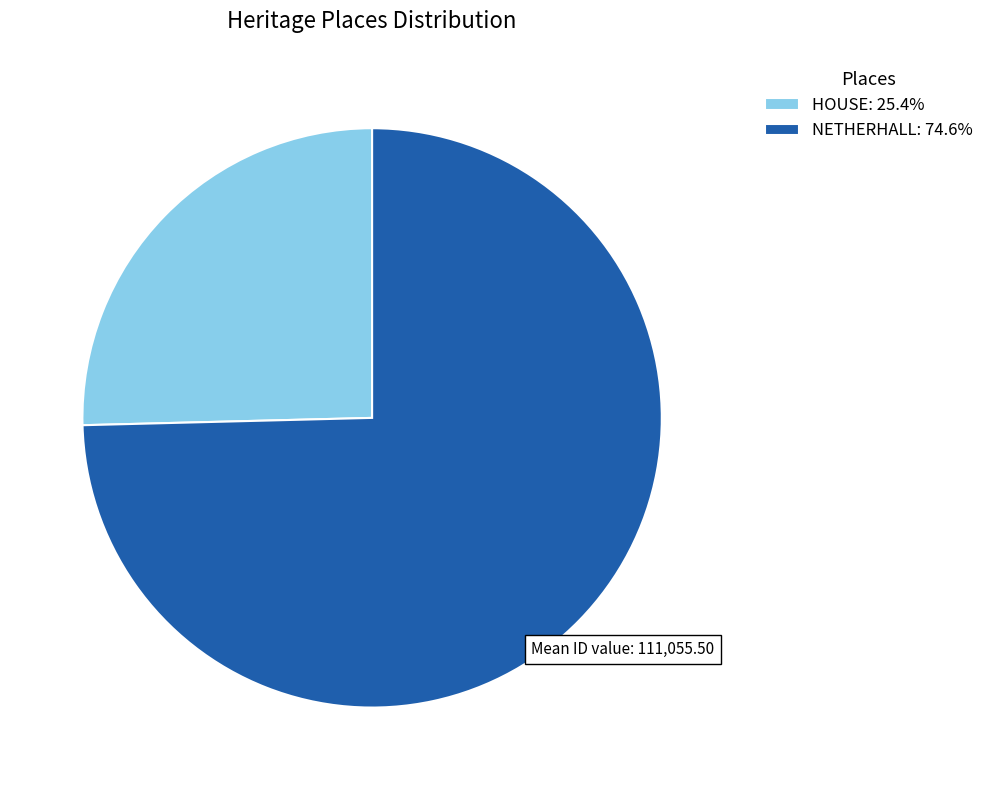

Rank the categories by value from lowest to highest.

HOUSE, NETHERHALL